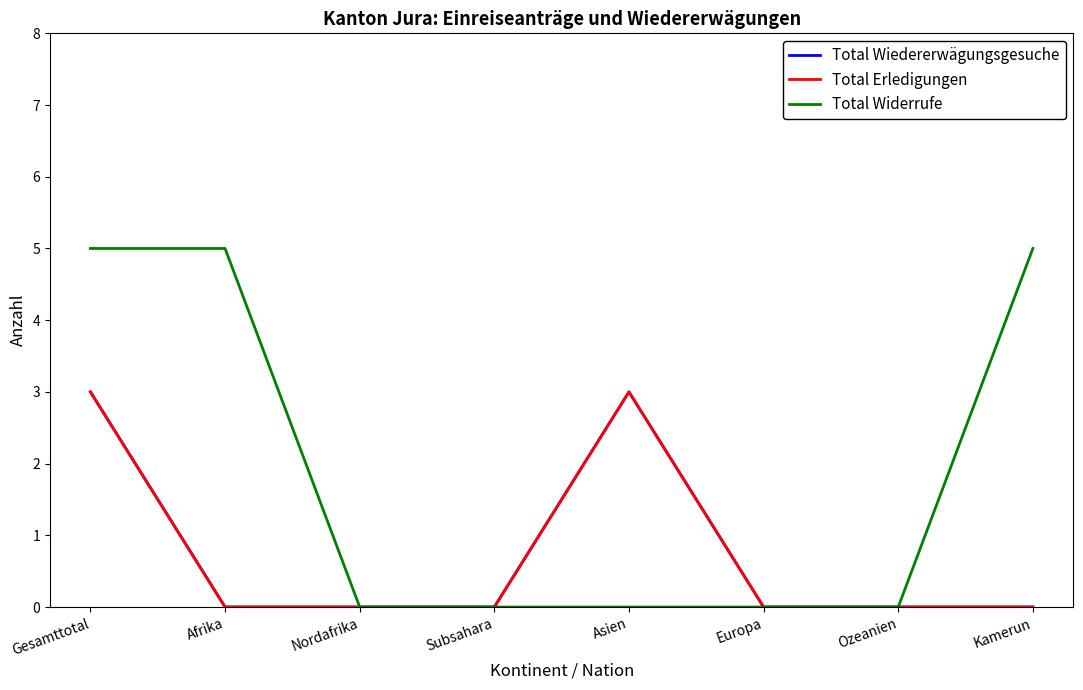

Where is Total Erledigungen nearest to the value 1?

Afrika